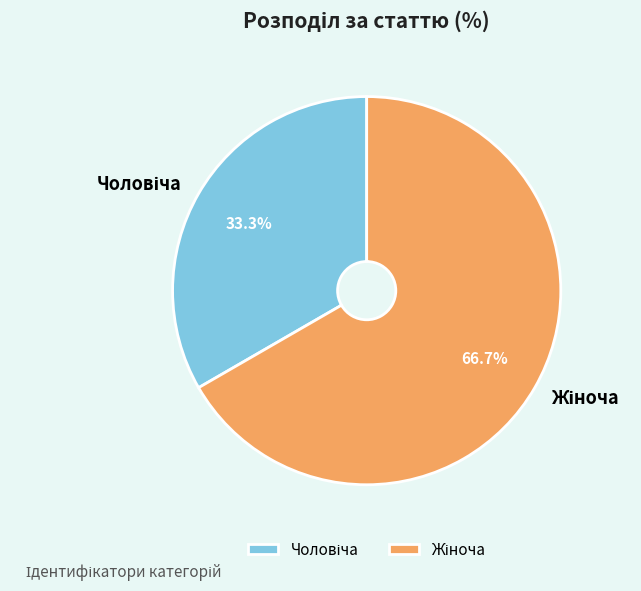

How many segments does this pie chart have?

2